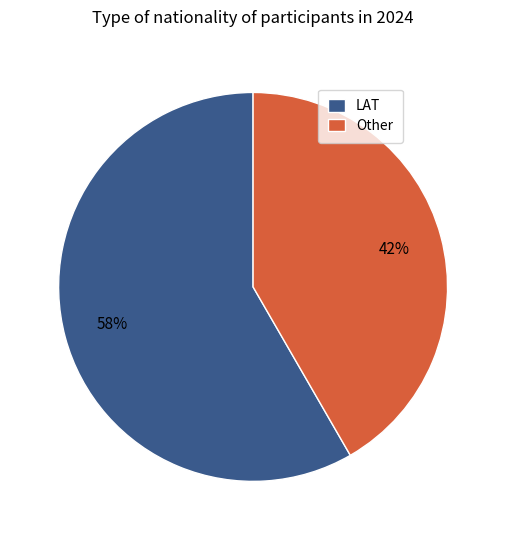

Which slice is the smallest?

Other